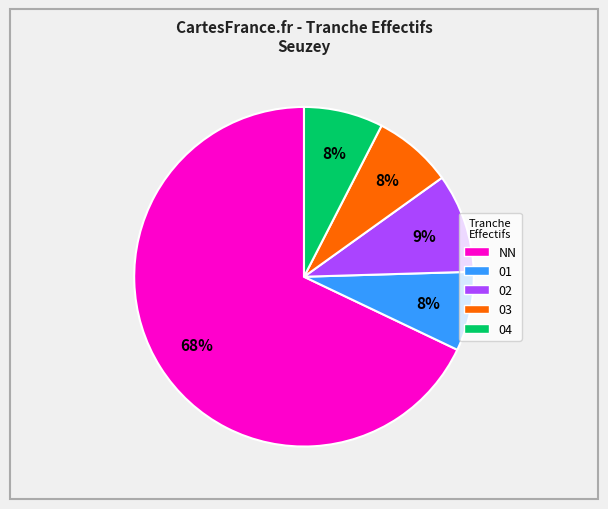

What percentage is the 04 slice, to the nearest percent?

8%